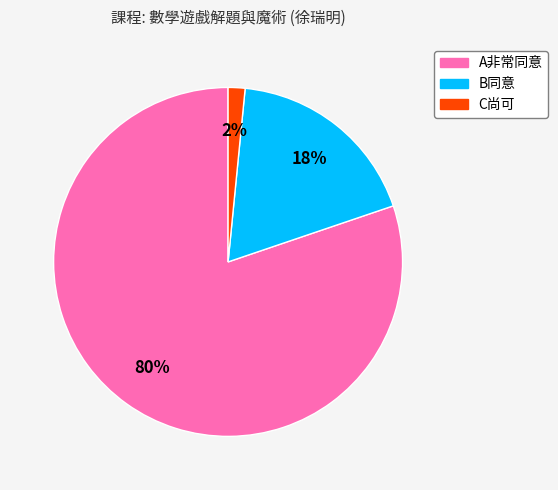

Do C尚可 and B同意 together represent more than half of the pie?

No